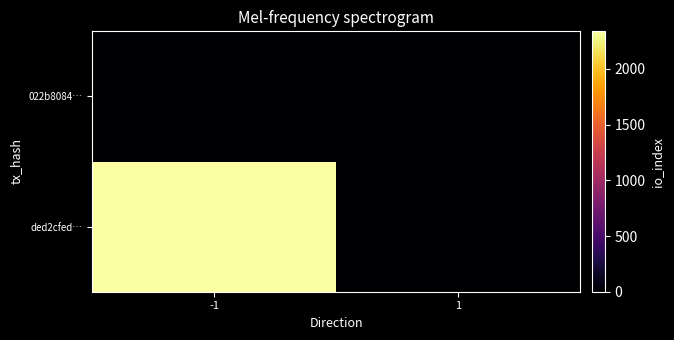

At -1, list the series in order from largest to smallest.

ded2cfed…, 022b8084…